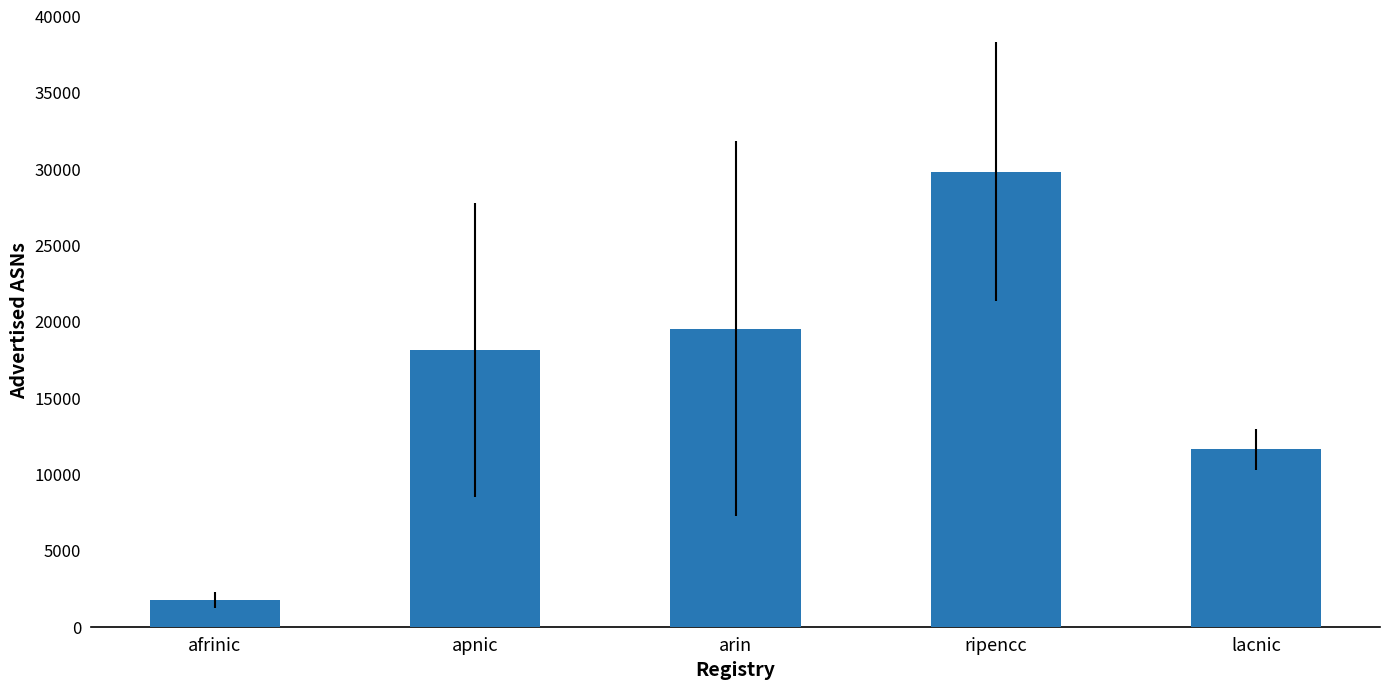

What is the approximate value at afrinic, to the nearest 10?

1760